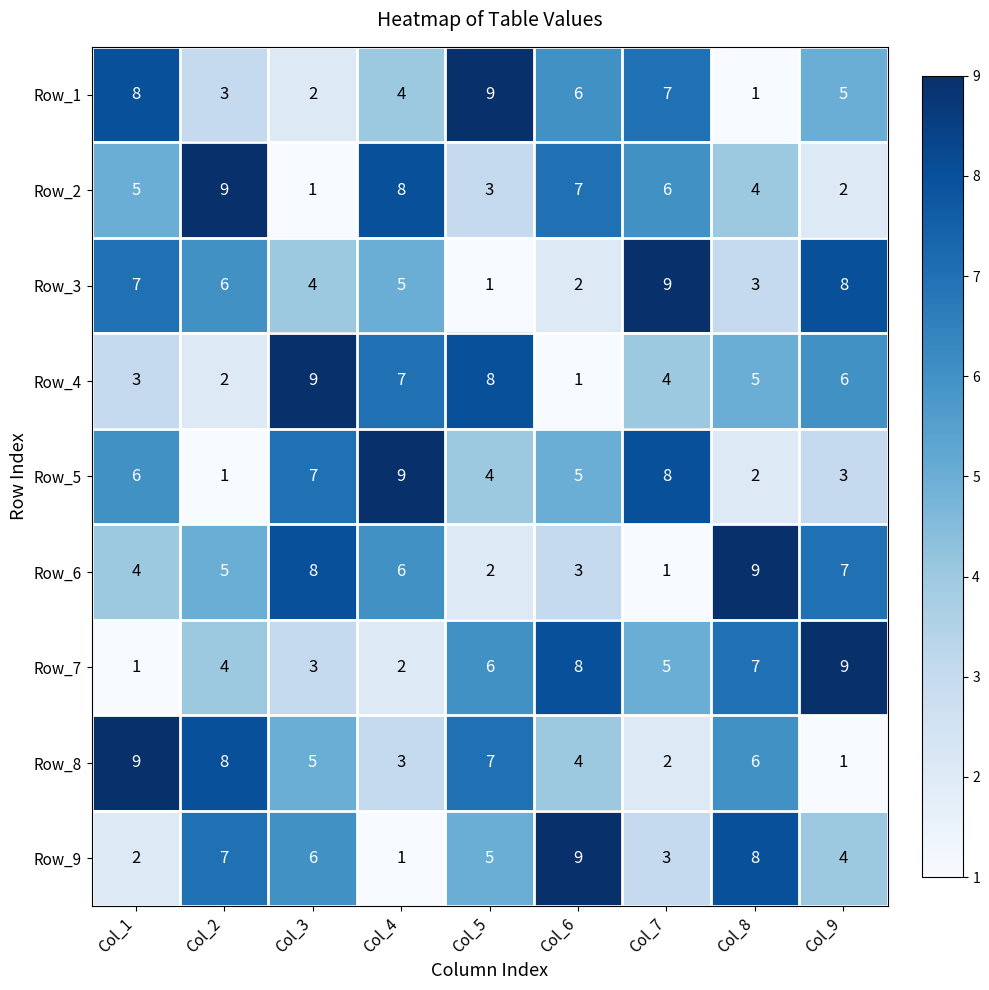

How many data points does each series have?

9